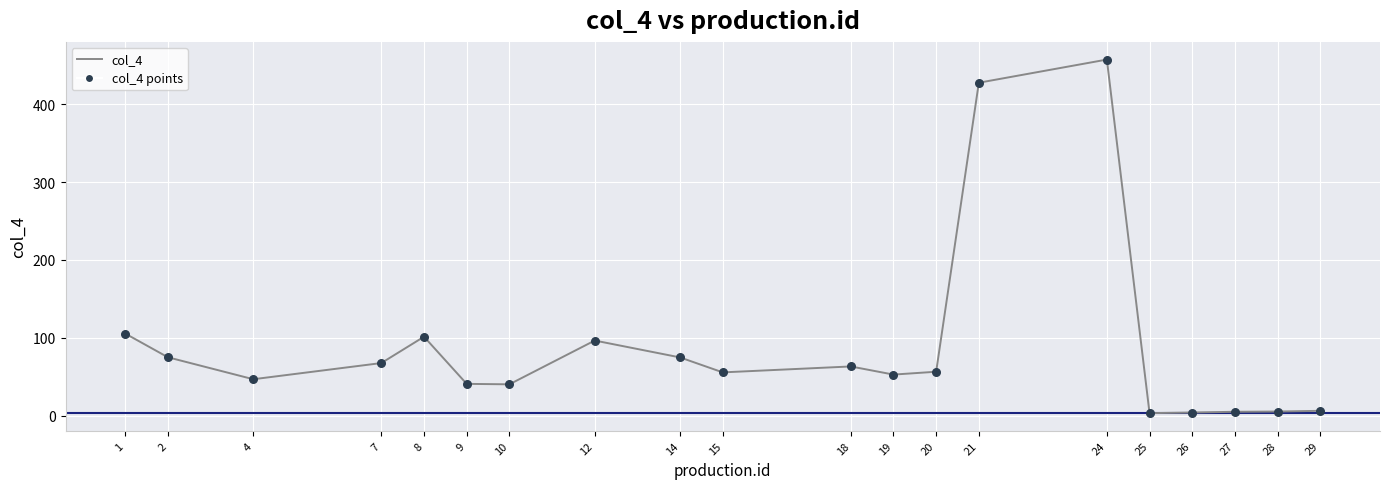

What is the maximum value shown in the chart?

457.1